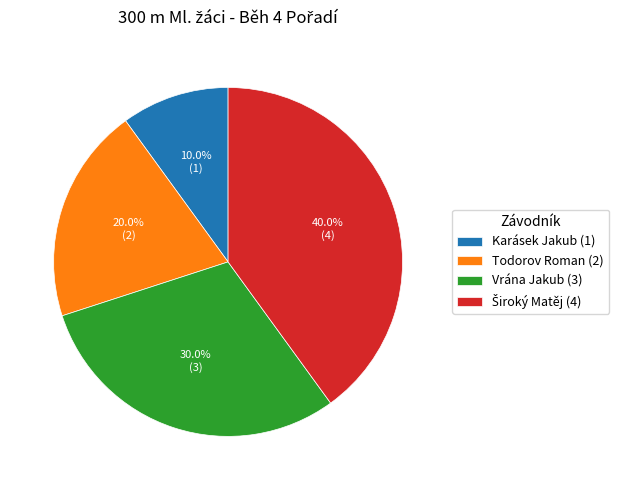

What is the ratio of the value at Vrána Jakub to the value at Todorov Roman?

1.5